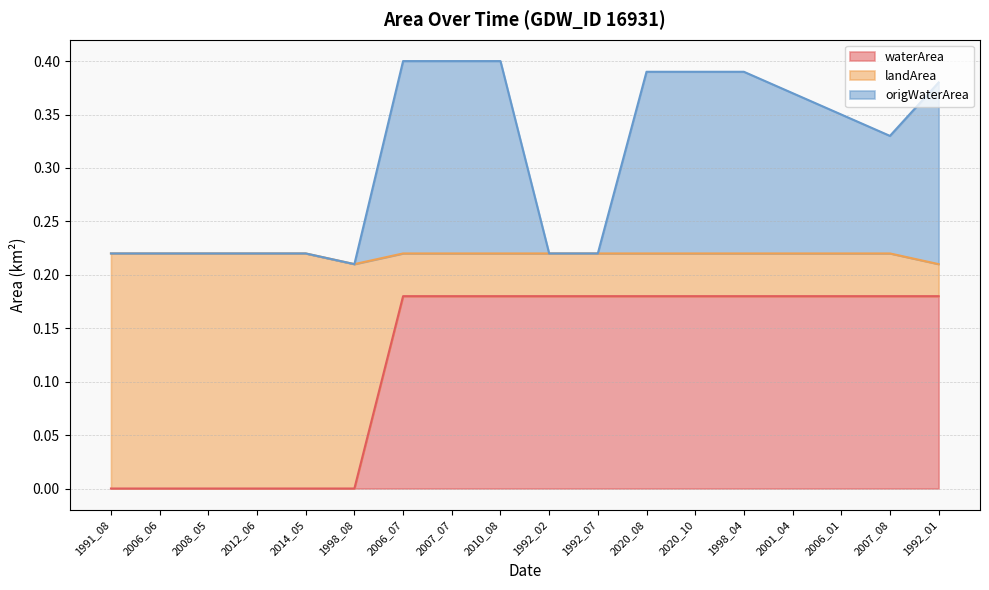

True or false: waterArea has more than 2 points higher than both neighbors.

False